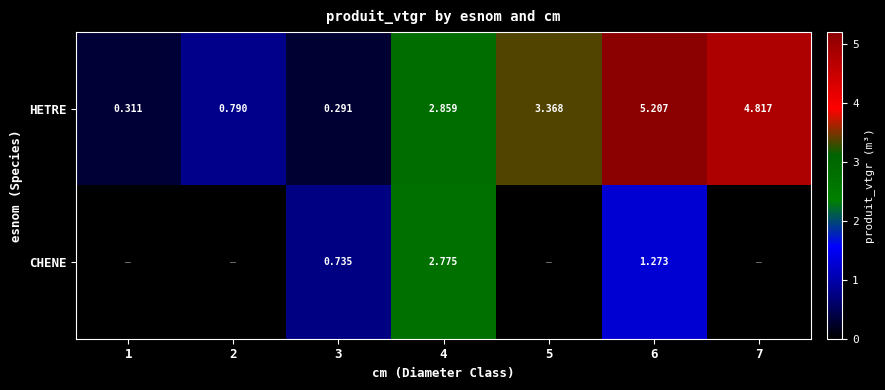

What is the greatest value displayed?

5.2